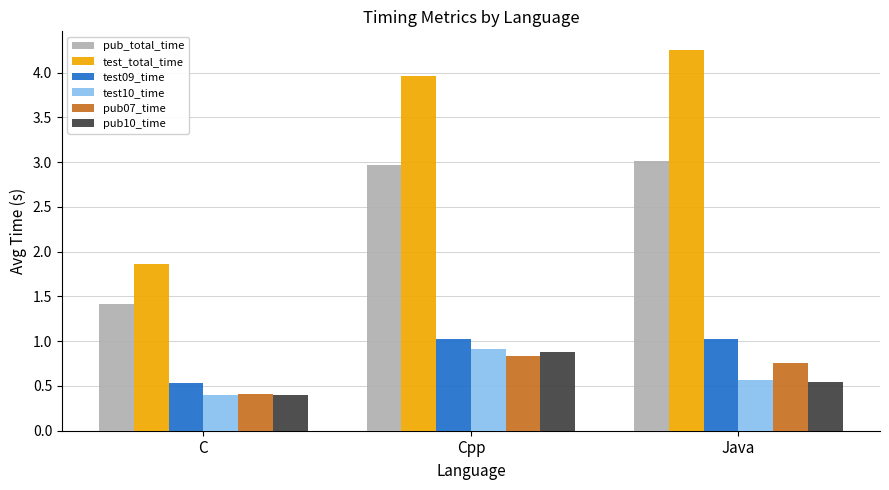

Count the number of categories in the chart.

3